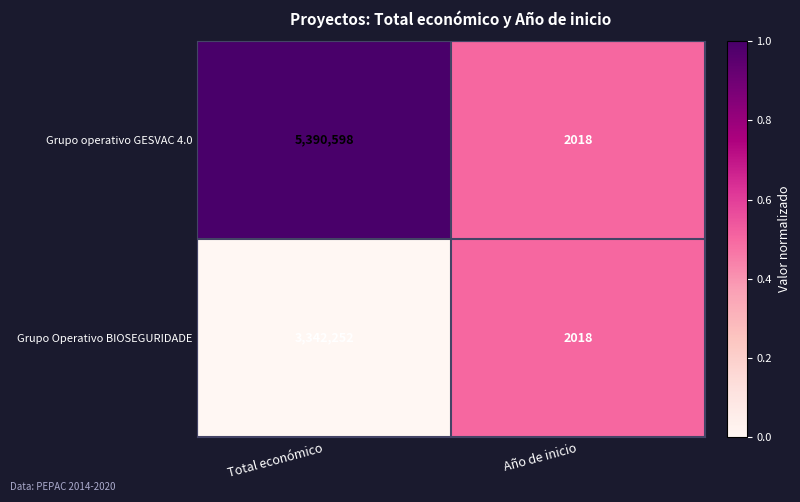

Rank the series by their maximum value, from lowest to highest.

Grupo Operativo BIOSEGURIDADE, Grupo operativo GESVAC 4.0